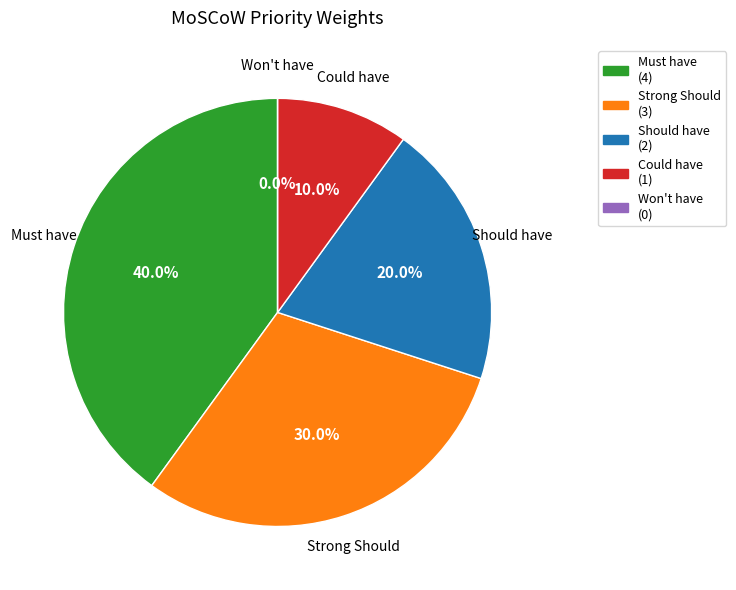

Is the sum of Should have and Must have greater than half?

Yes